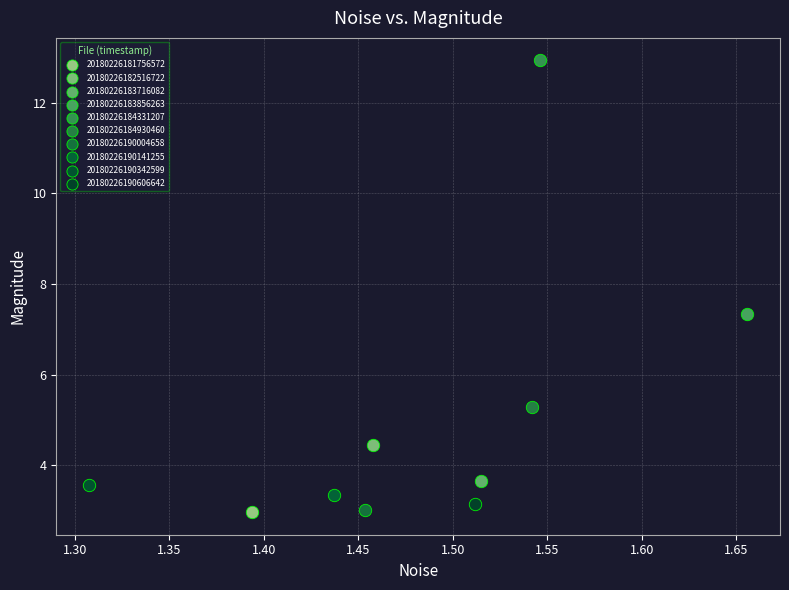

What are all the series names shown in the legend?

20180226181756572, 20180226182516722, 20180226183716082, 20180226183856263, 20180226184331207, 20180226184930460, 20180226190004658, 20180226190141255, 20180226190342599, 20180226190606642